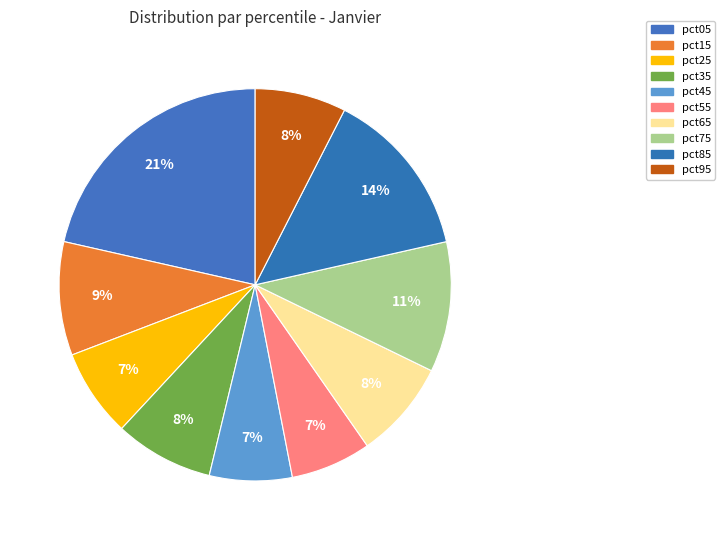

To the nearest percent, what percentage of the pie is pct95?

8%